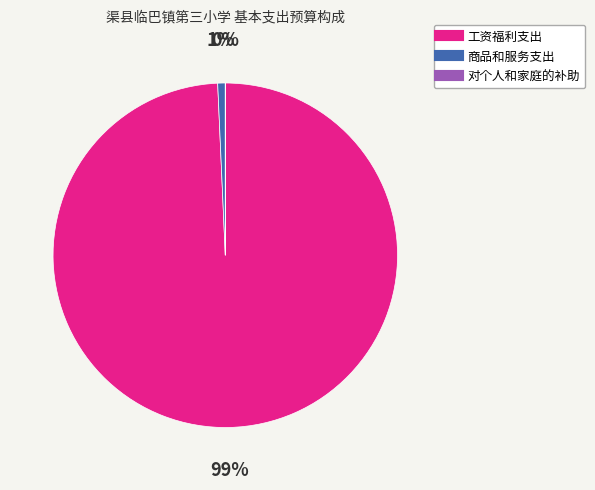

What is the majority slice?

工资福利支出